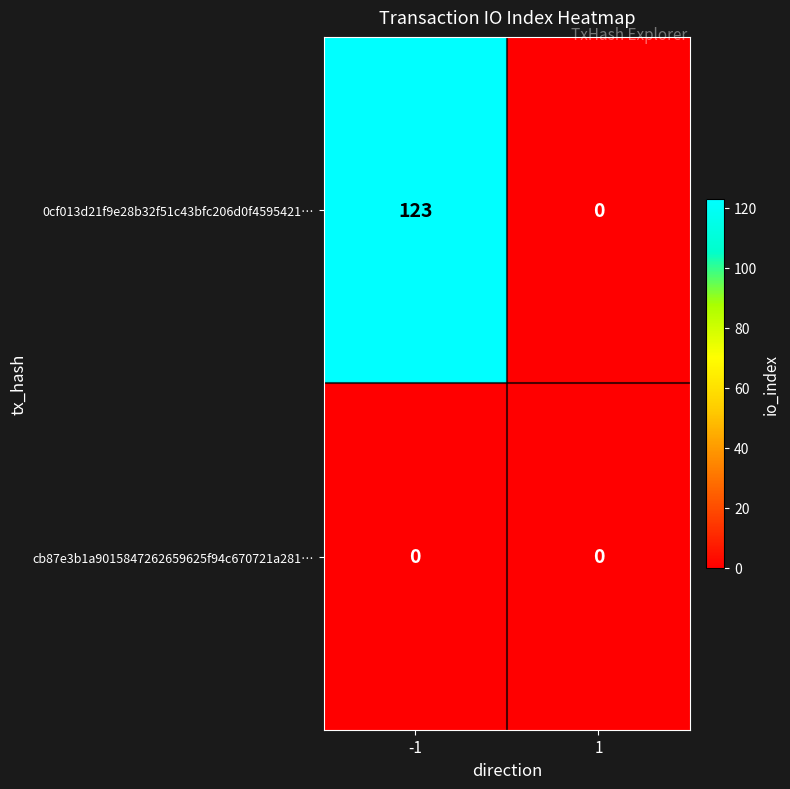

List the series in order of their peak value, highest first.

0cf013d21f9e28b32f51c43bfc206d0f4595421…, cb87e3b1a9015847262659625f94c670721a281…